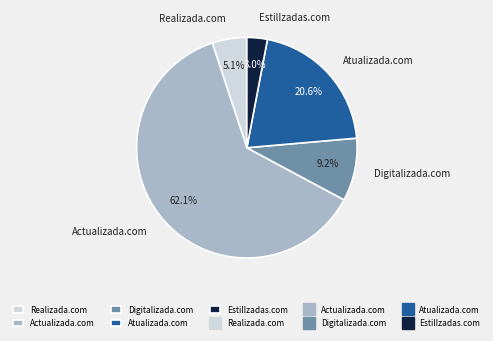

Which category has the biggest portion of the pie?

Actualizada.com